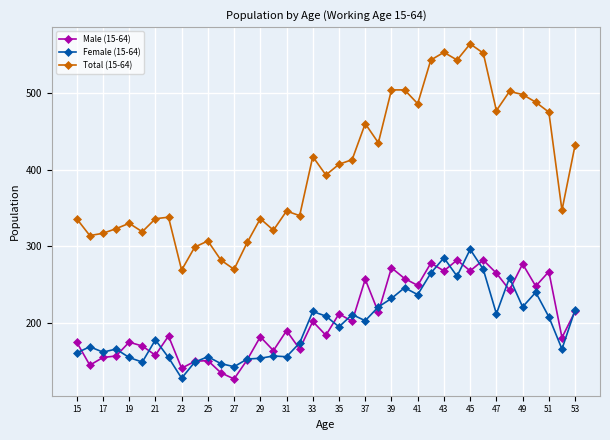

What is the maximum value shown in the chart?

564